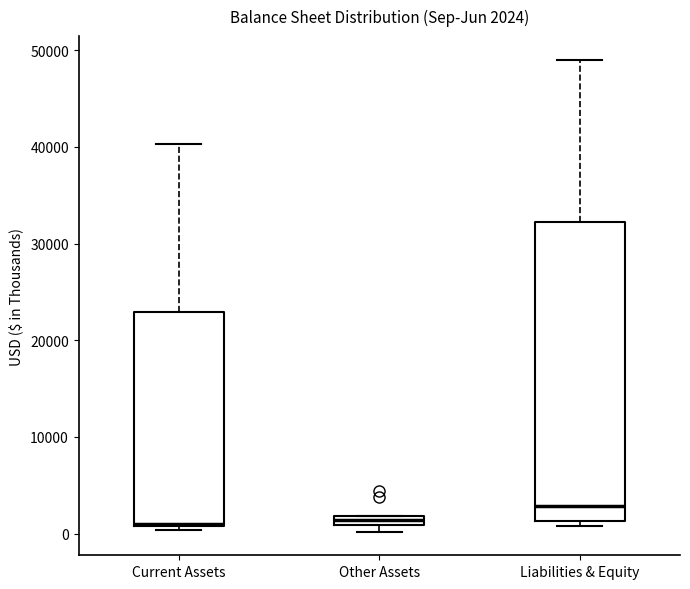

Comparing the boxes themselves (not the whiskers), which one is the tallest?

Liabilities & Equity